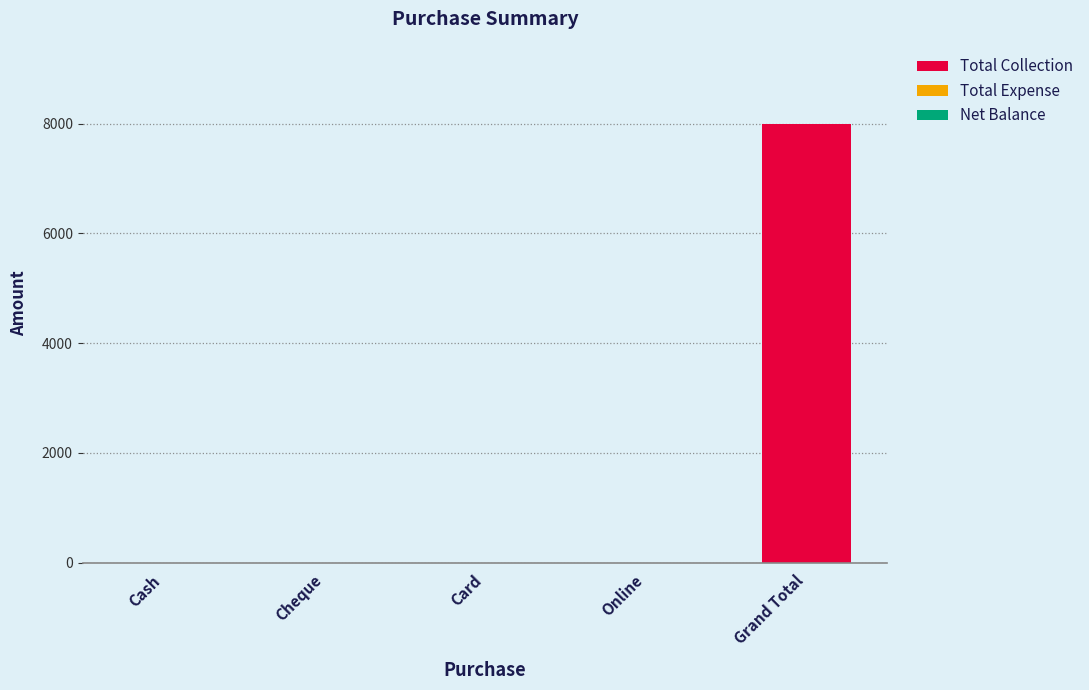

Between Grand Total and Cash, which is larger?

Grand Total